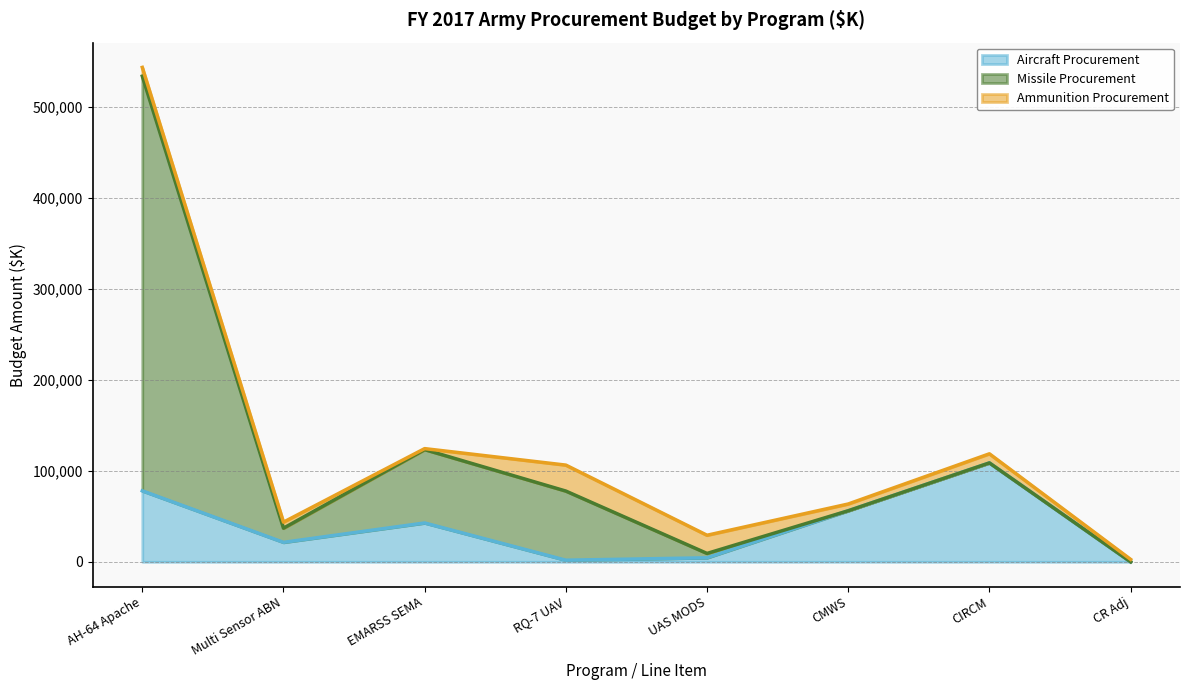

What is the label of the 2nd point from the right?

CIRCM